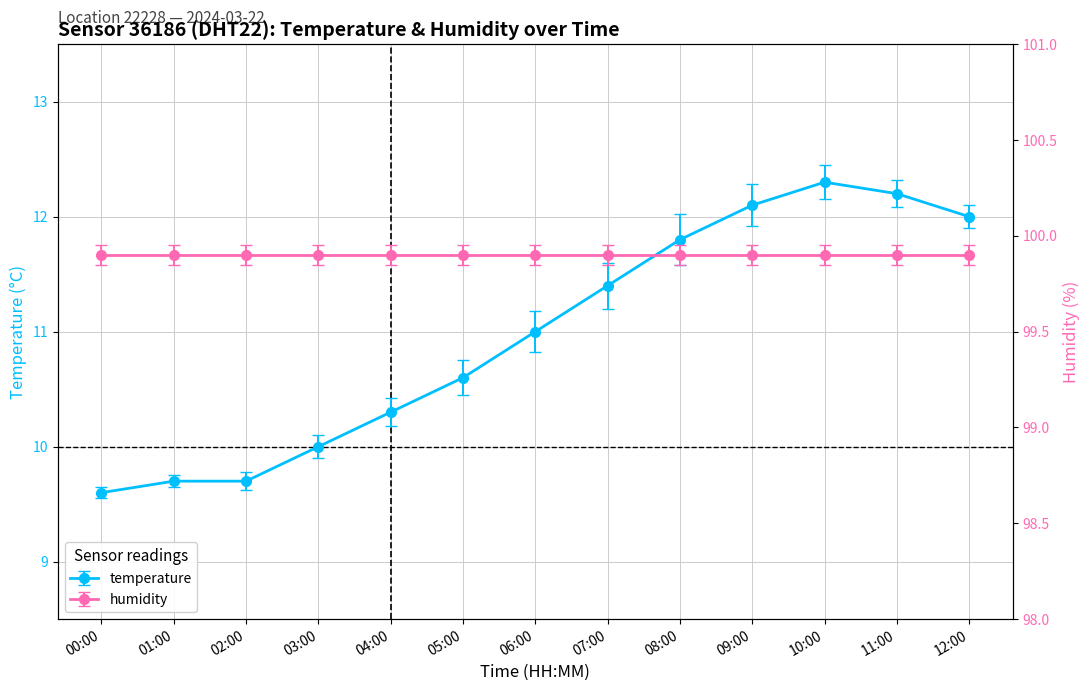

Is this an area chart (filled region under the line)?

No